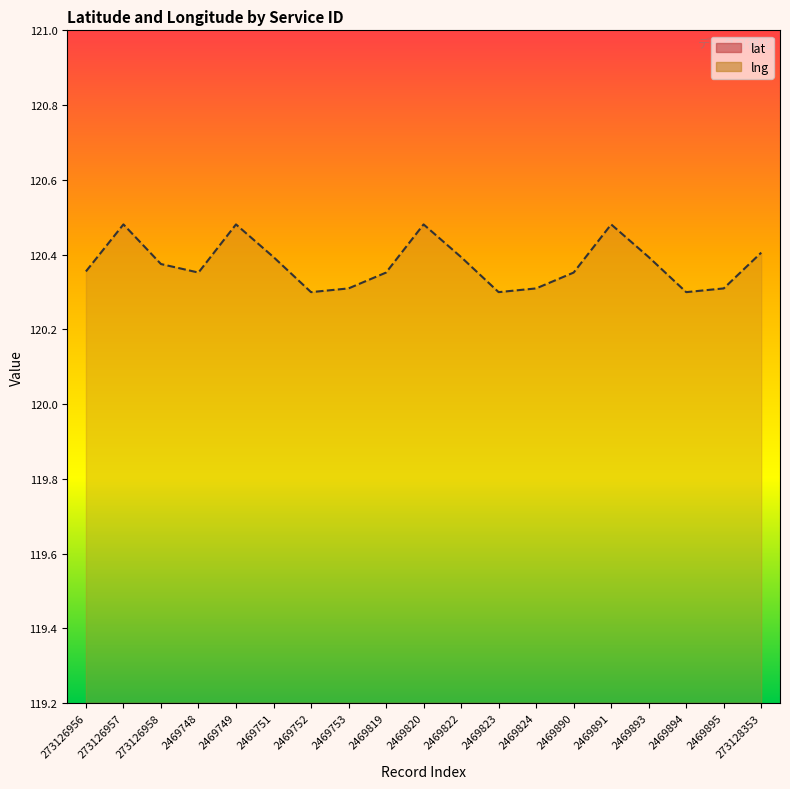

How many lng values are between 120 and 121?

19